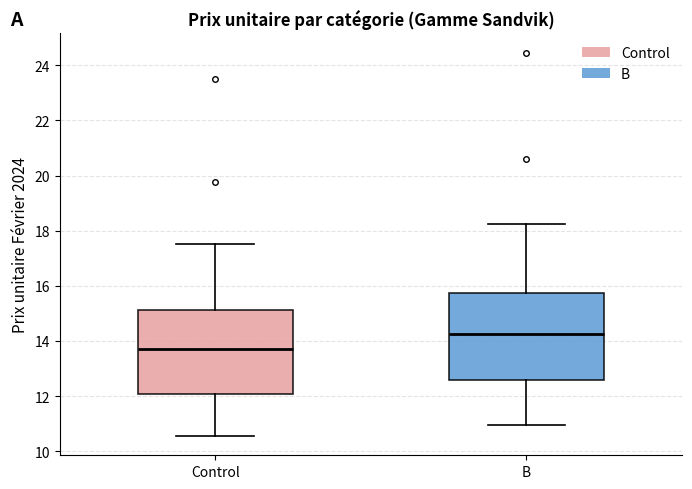

Where does the upper whisker of the box for Control end on the y-axis? The values are not printed on the chart, so give them approximately, as read against the axis.

17.6